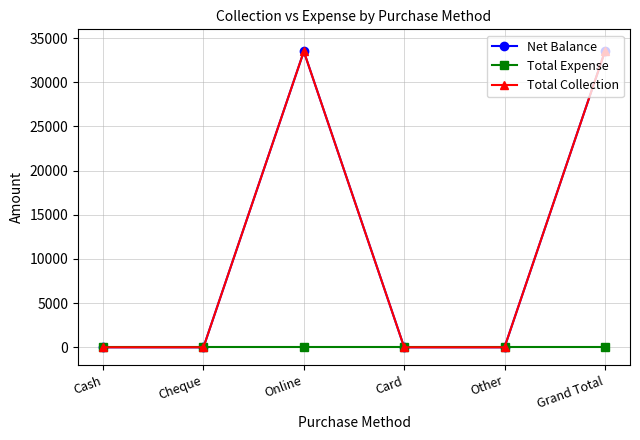

At which category is the sum across all series the highest?

Online